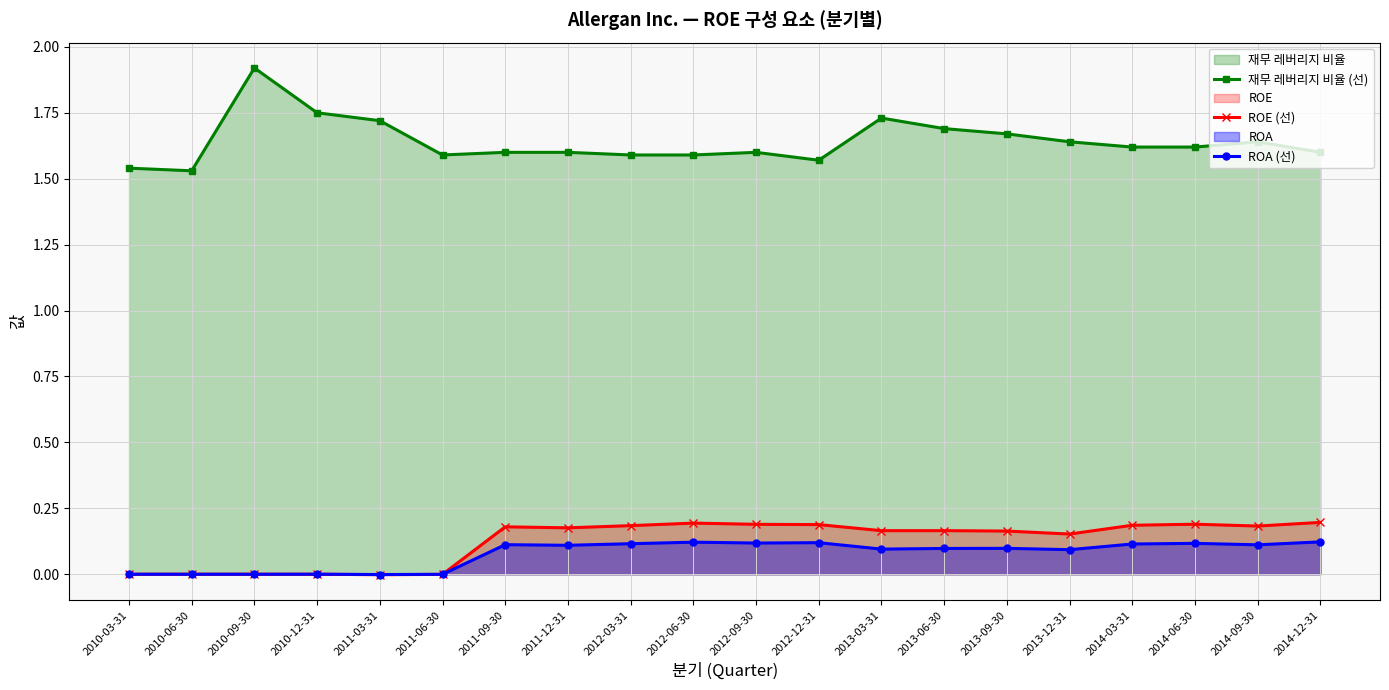

Is it true that ROA (선) equals 0.2 at 2014-03-31?

False